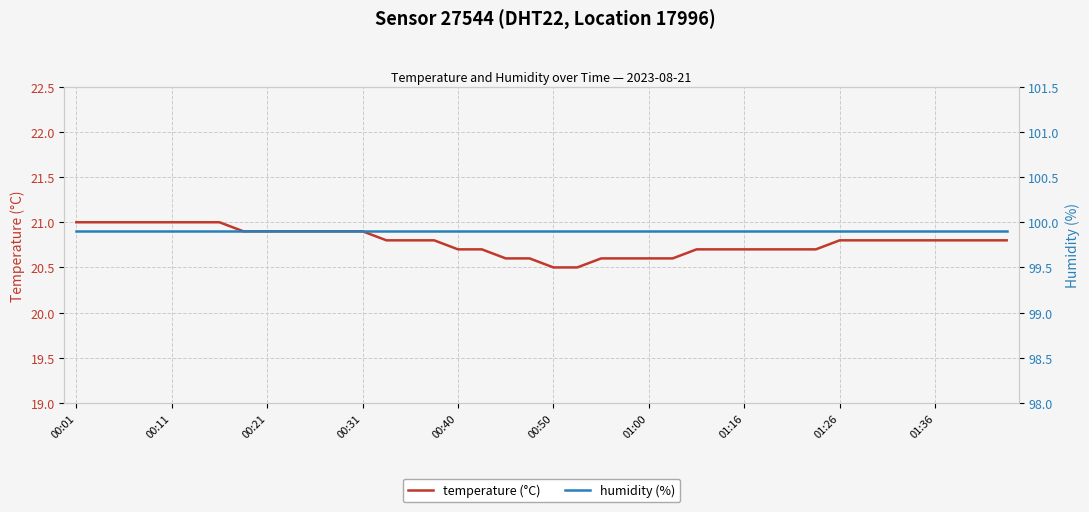

What is the sum of the temperature (°C) values at 37 and 30?

41.5